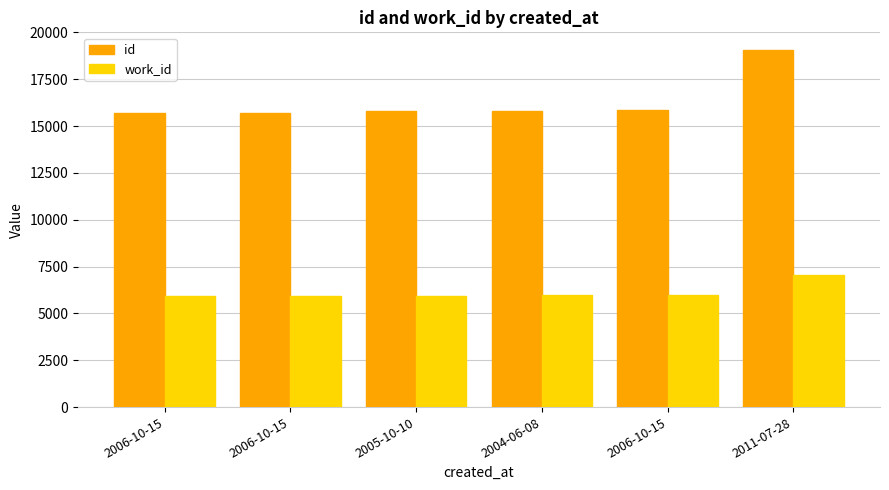

What is the sum of all id values?

97947